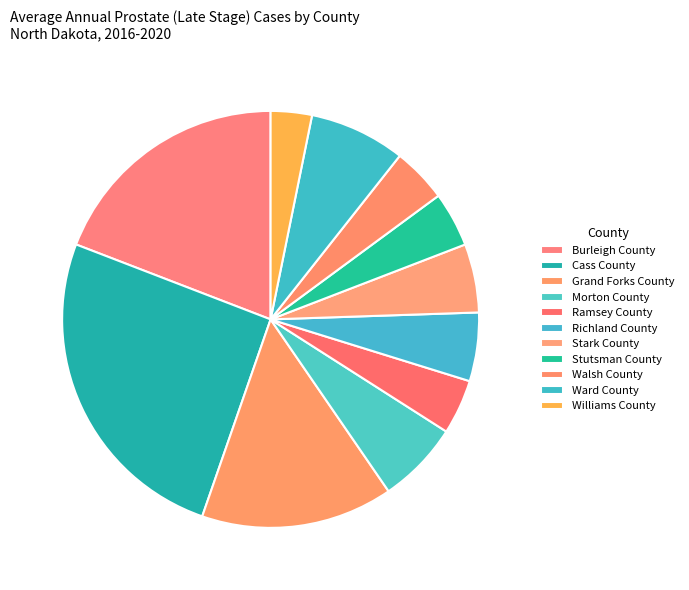

How many segments does this pie chart have?

11